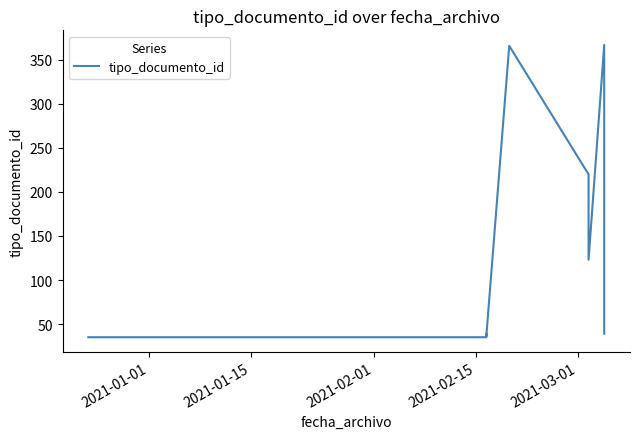

Is this an area chart (filled region under the line)?

No